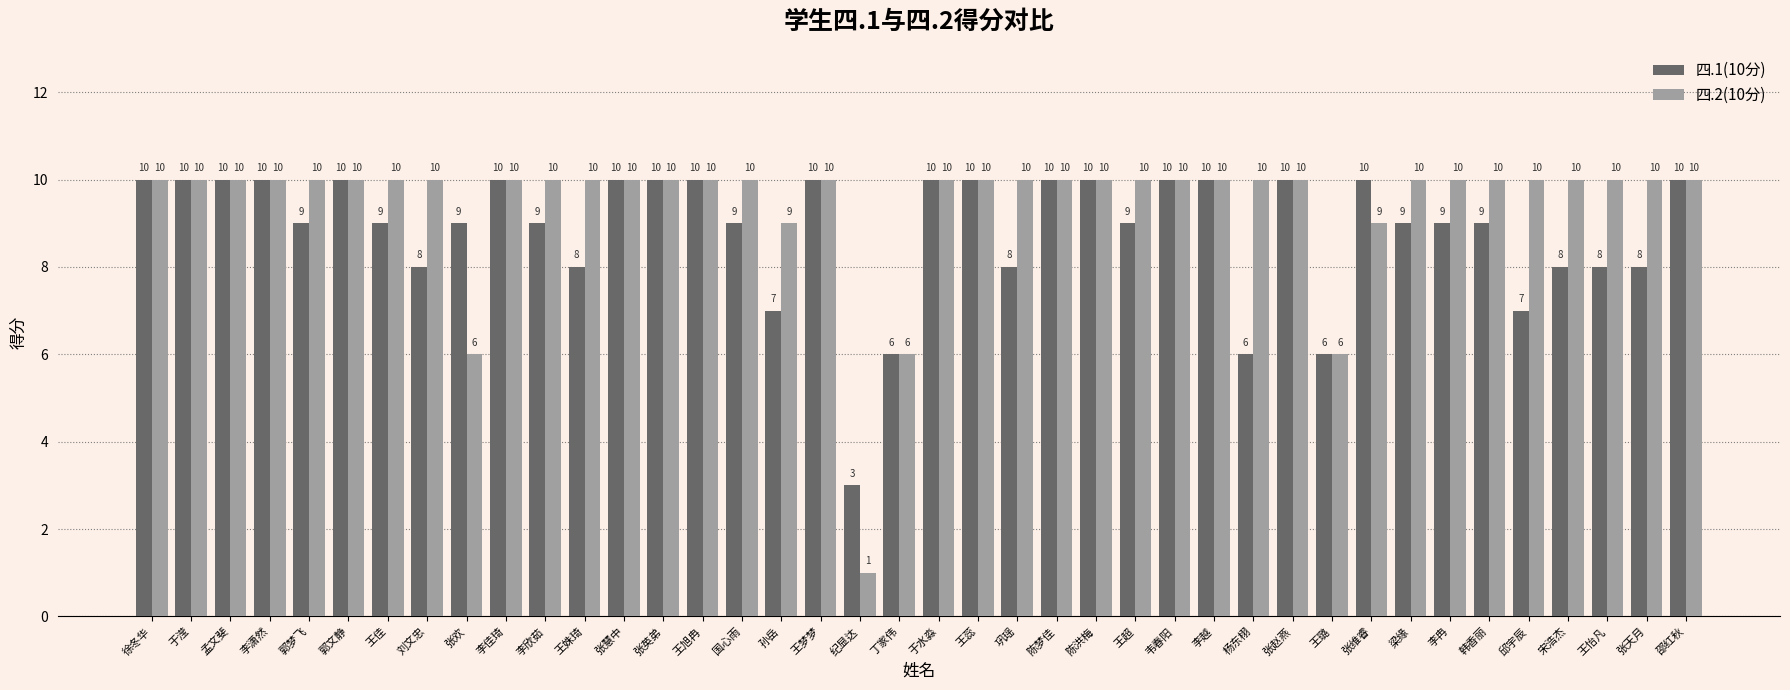

How many values in the 四.1(10分) series are below 9?

12